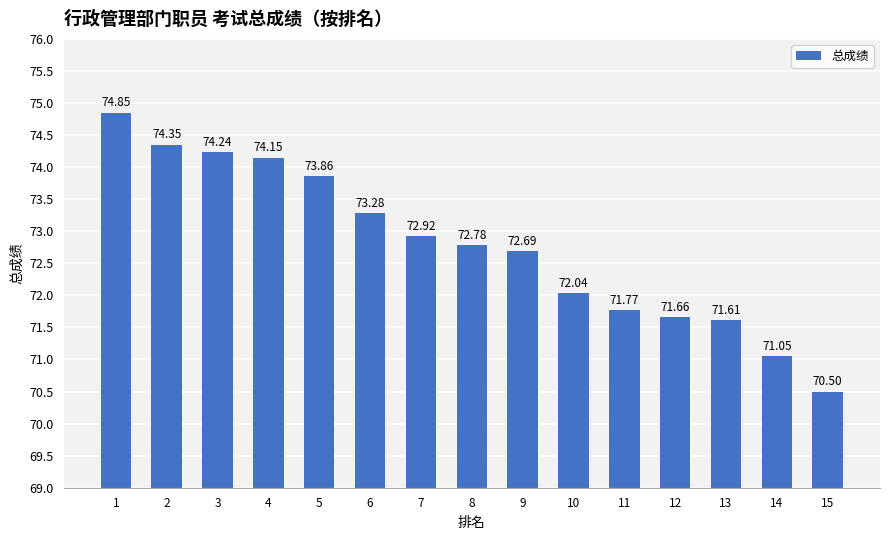

What is the sum of the values at 11 and 3?

146.0